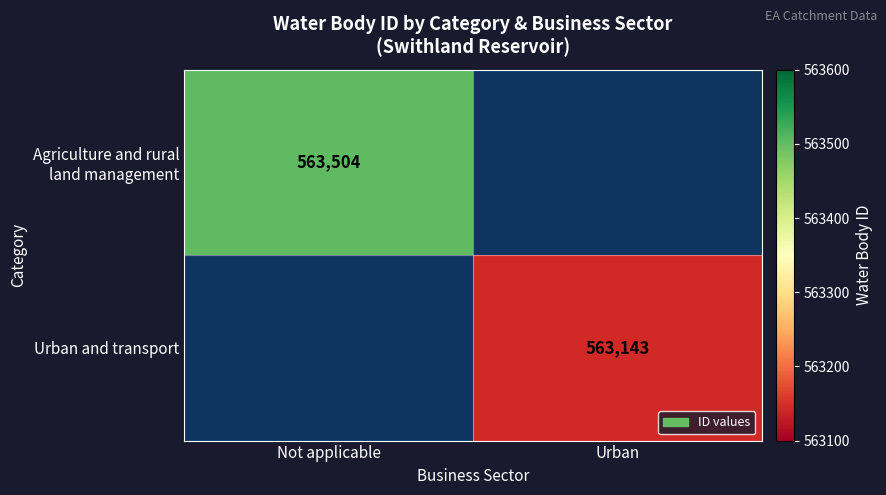

The Urban and transport series shows 563143 at Urban. True or false?

True